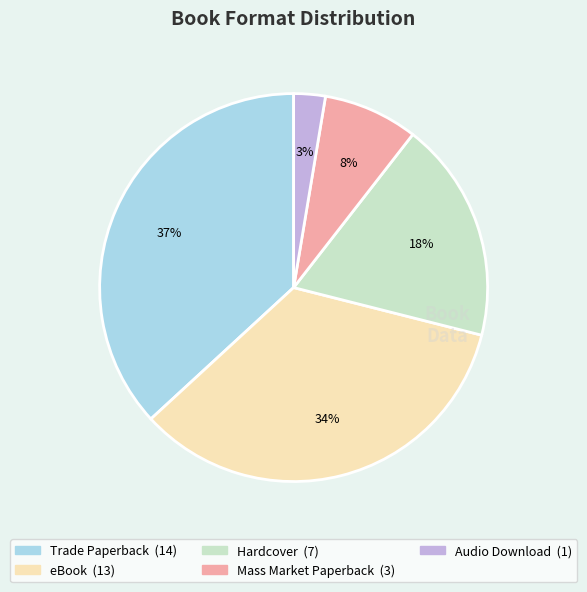

To the nearest percent, what is the average slice percentage?

20%